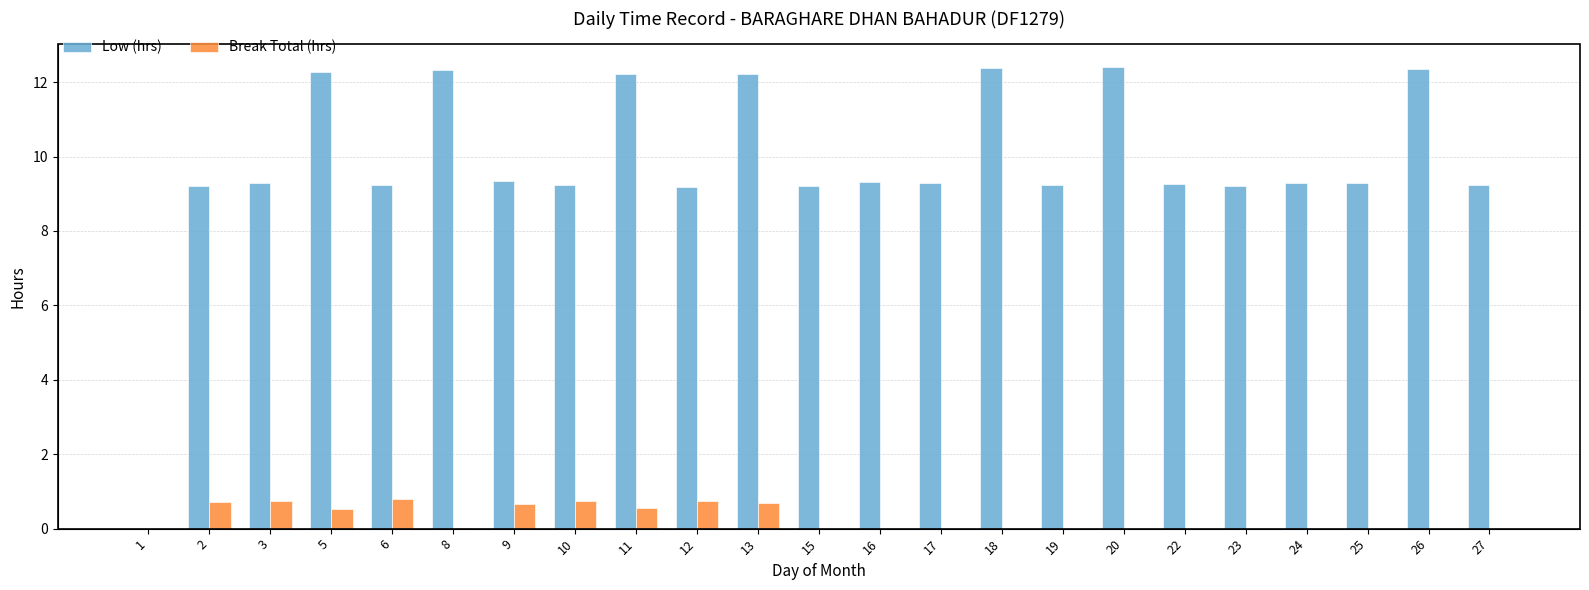

True or false: Low (hrs) has a value of 3.5 at 24.

False